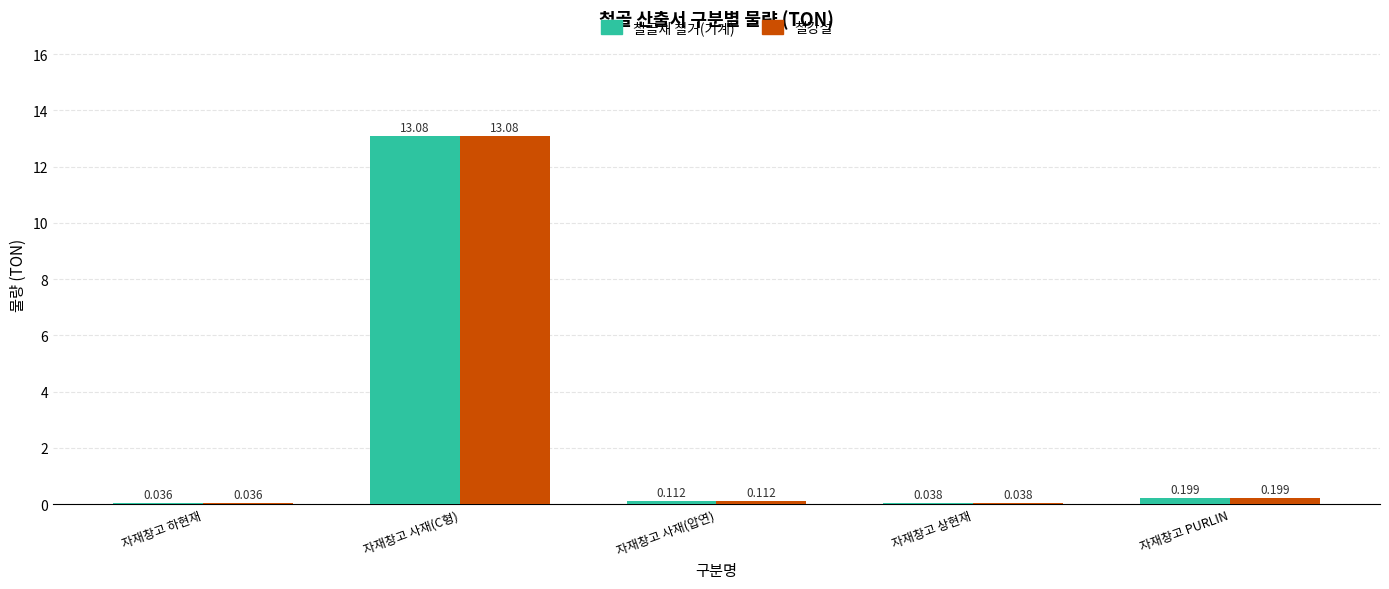

How many categories are shown in the chart?

5